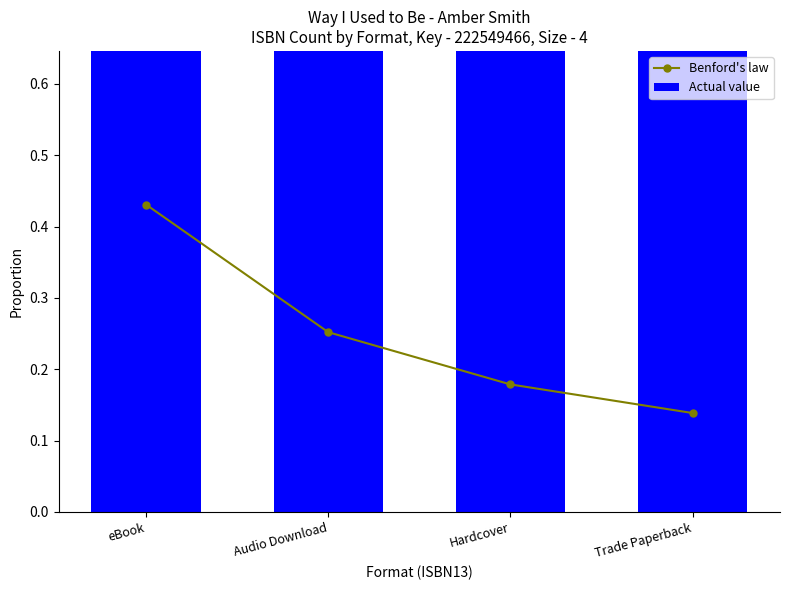

Reading right to left, transcribe all the data shown in this chart.

Benford's law: 0.1	0.2	0.3	0.4
Actual value: 1.0	1.0	1.0	1.0